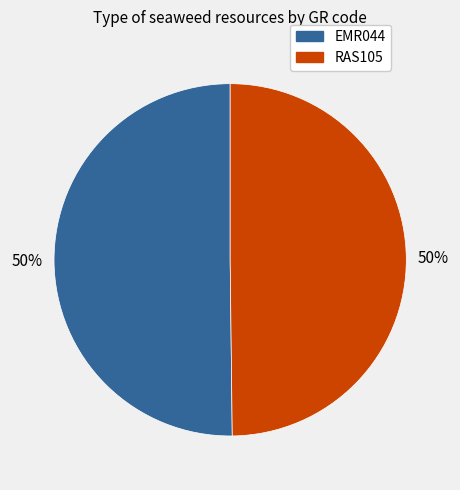

What is the ratio of the value at EMR044 to the value at RAS105?

1.0